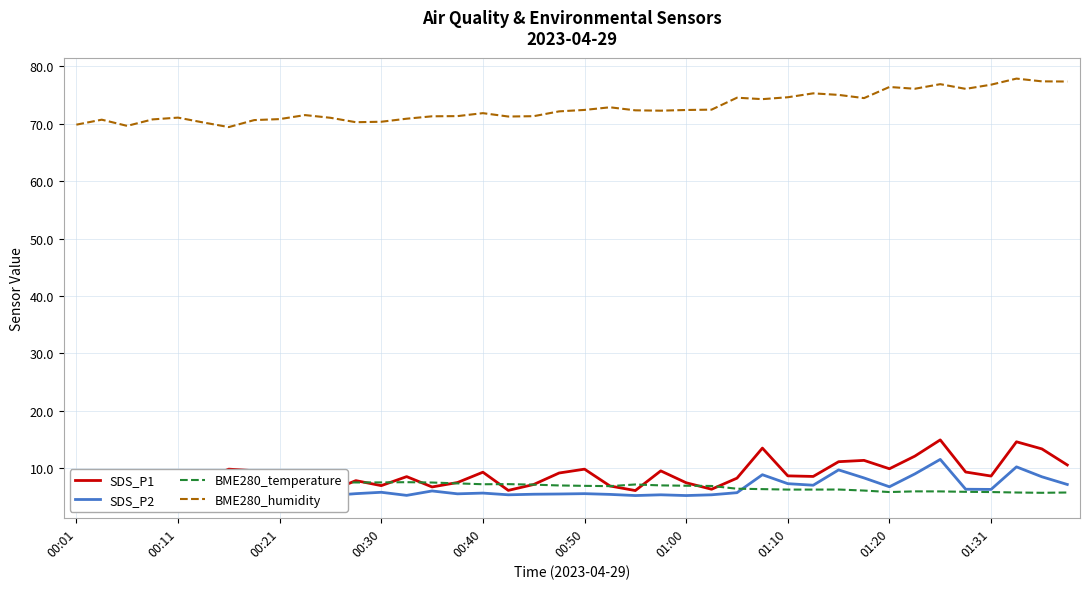

True or false: SDS_P1 has more than 1 interior local peaks.

True